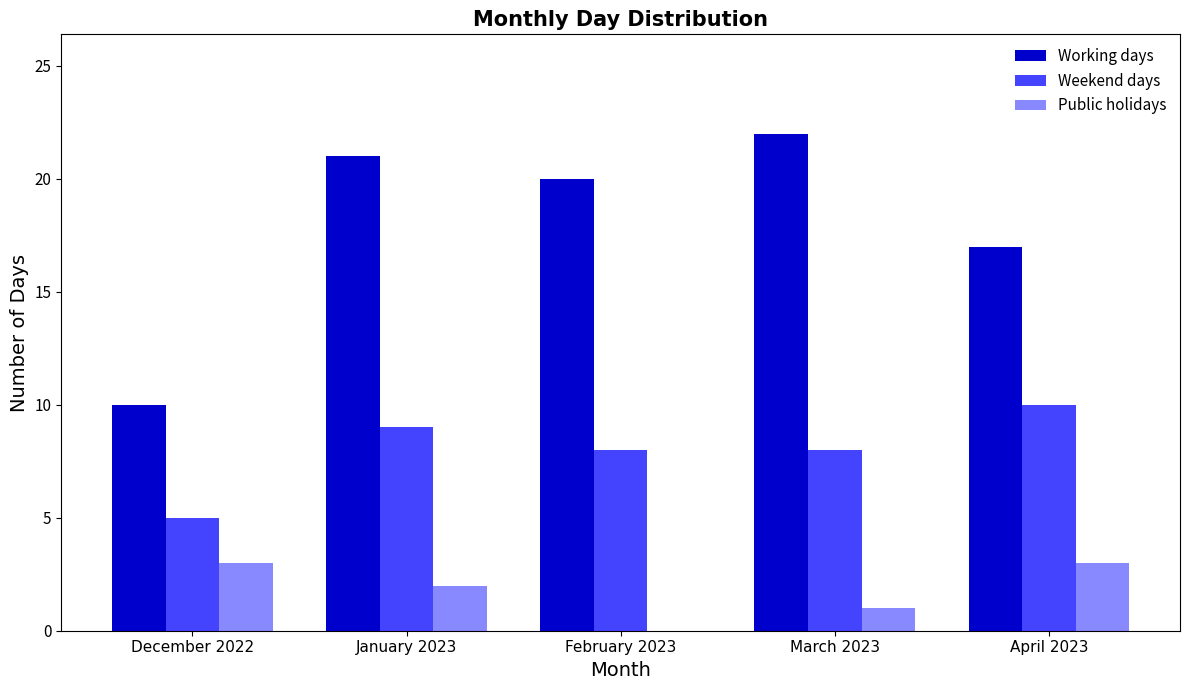

Is it true that Public holidays equals 0 at February 2023?

True